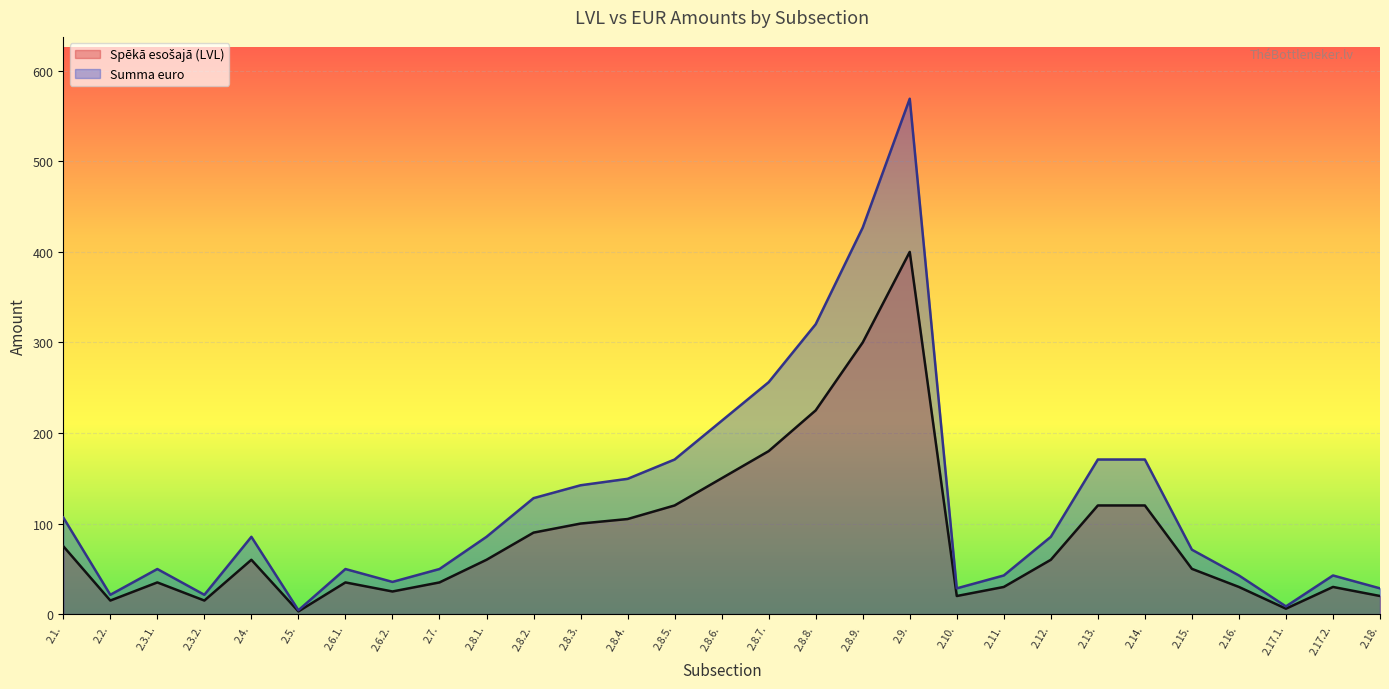

What is the label of the 6th point from the right?

2.14.